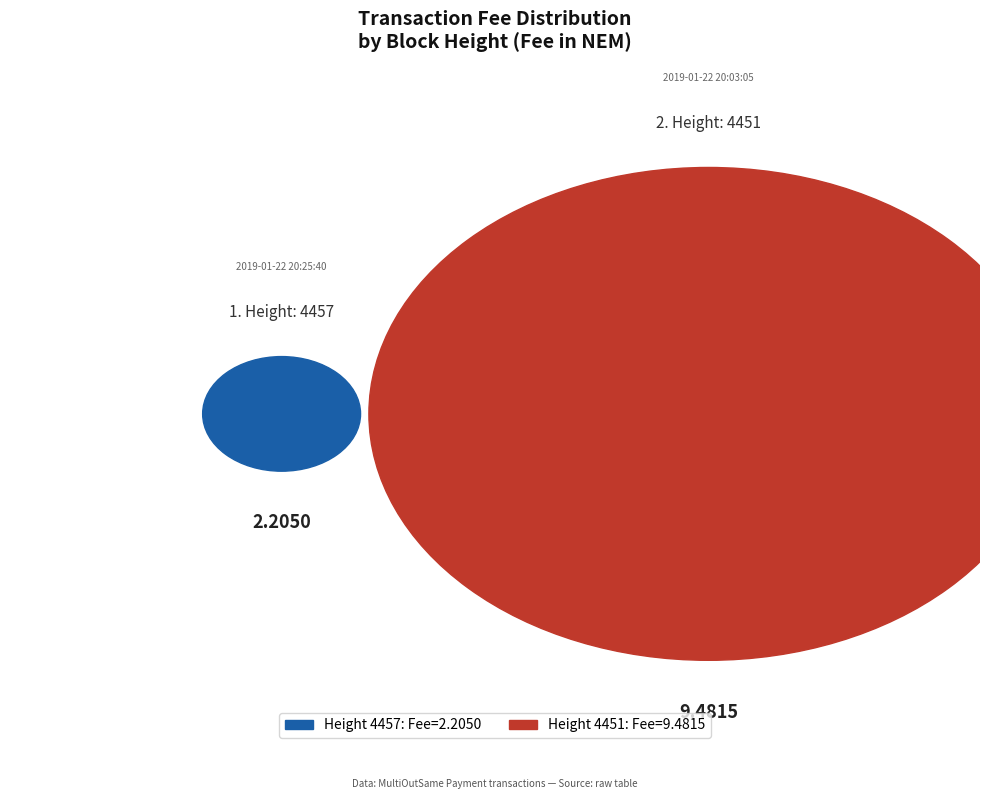

What is the change in value from 4457 to 4451?

+7.3